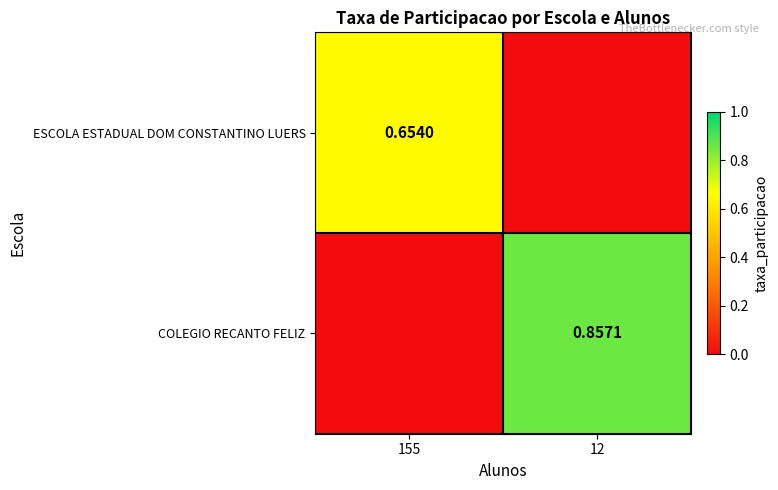

Which category has the lowest value across all series?

12